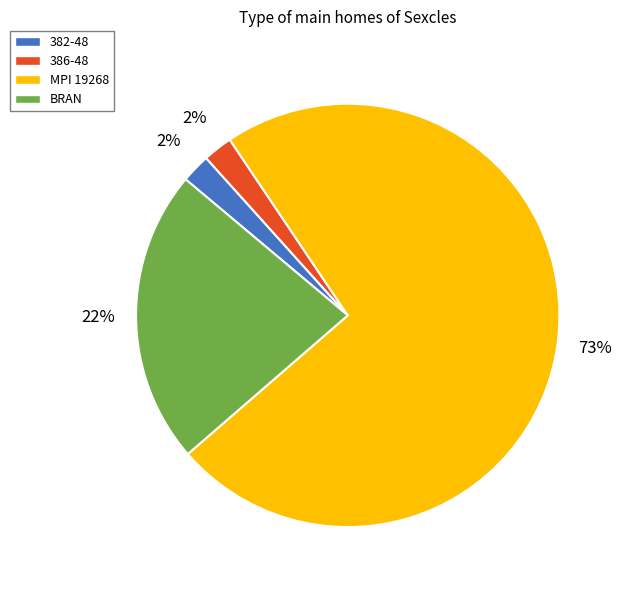

Do BRAN and 382-48 together represent more than half of the pie?

No